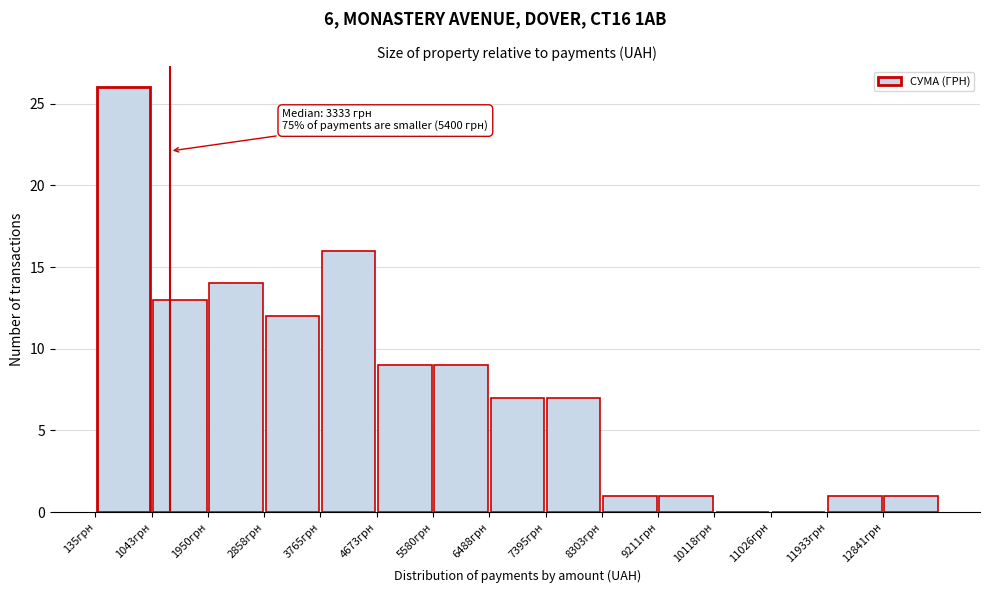

Over which range of the x-axis is the bar tallest?

100 to 1000